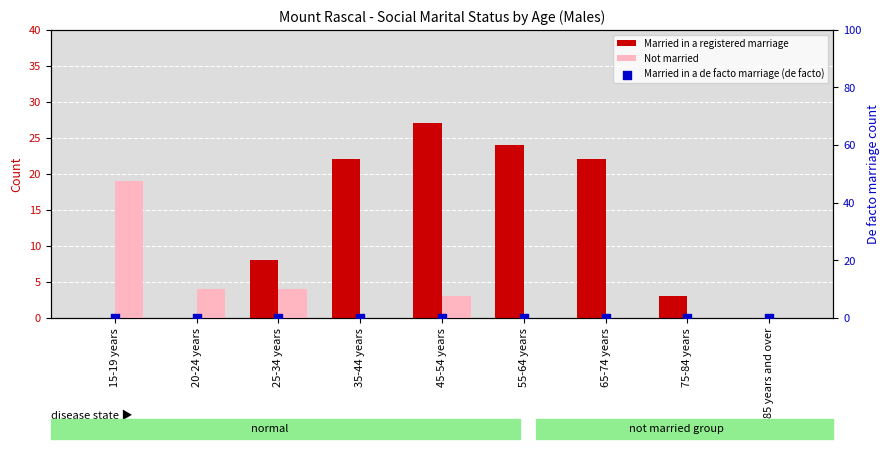

What are all the series names shown in the legend?

Married in a registered marriage, Not married, Married in a de facto marriage (de facto)